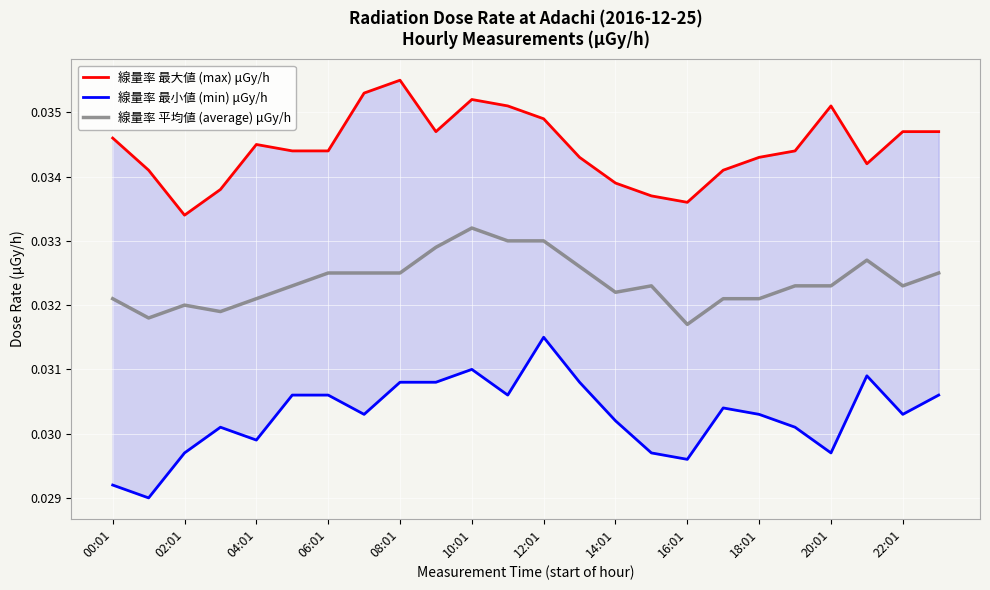

Which series has the widest spread of values?

min